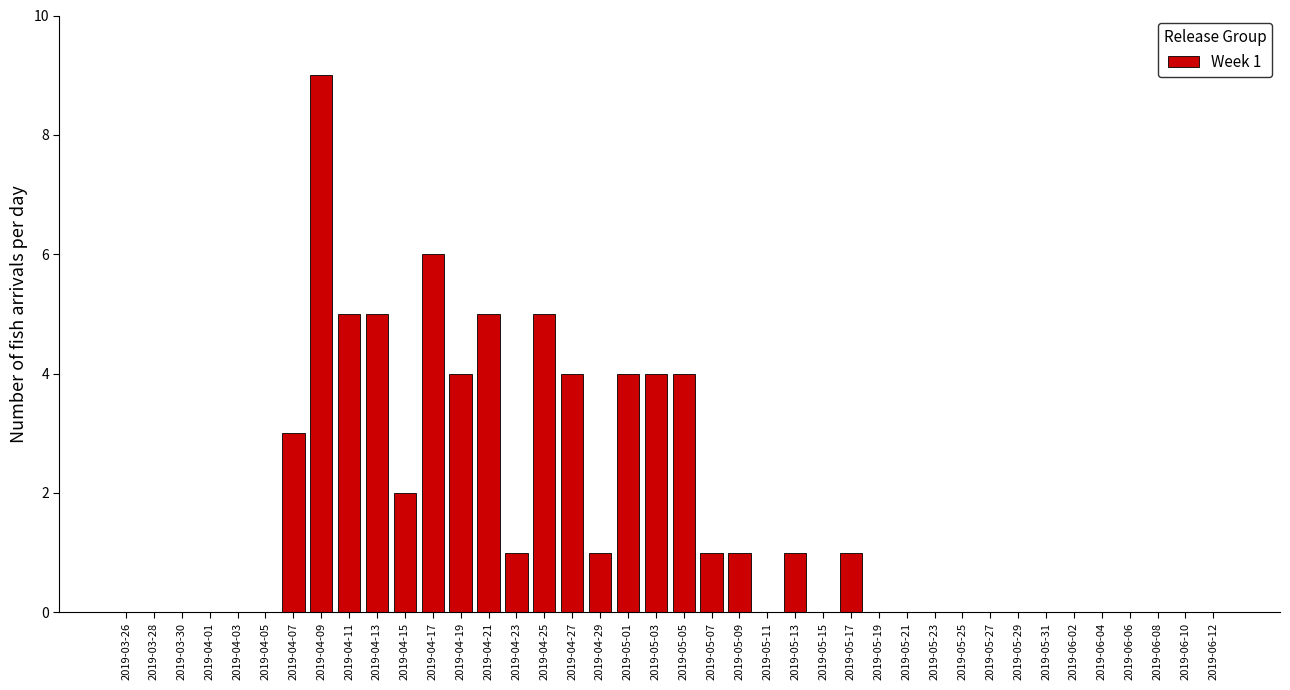

What is the sum of all values?

66